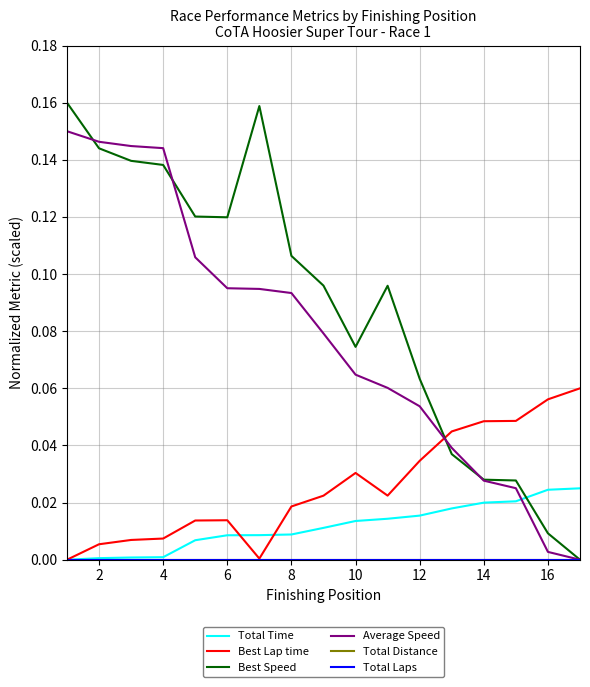

How many distinct data groups are displayed?

6